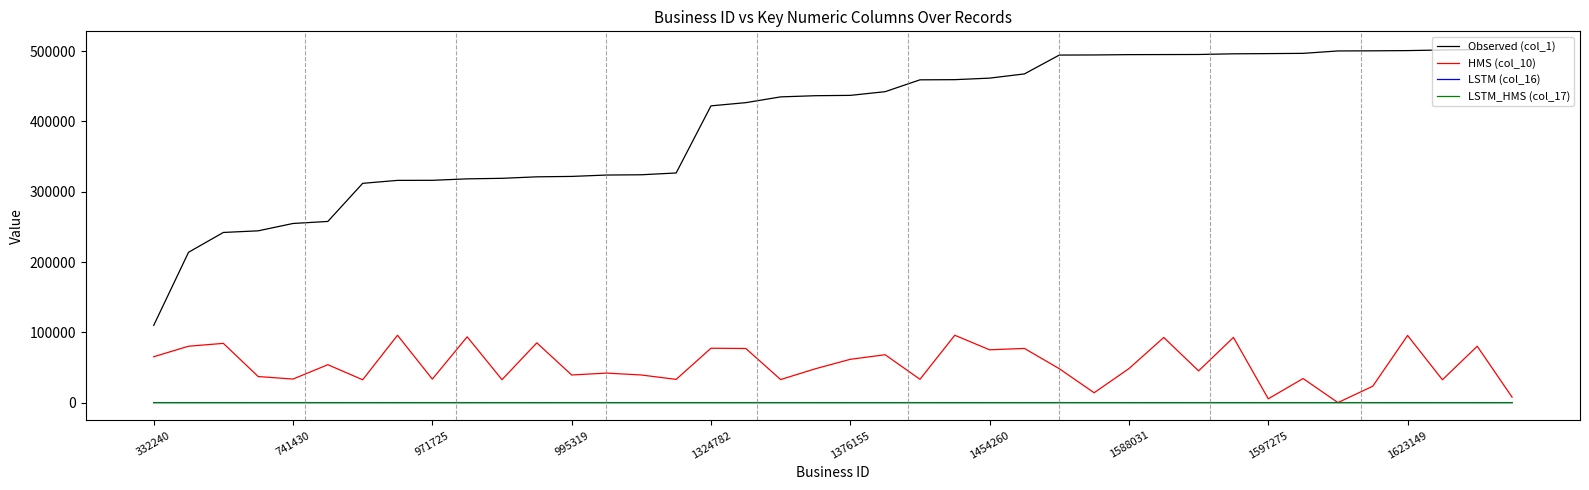

What is the greatest value displayed?

503136.0